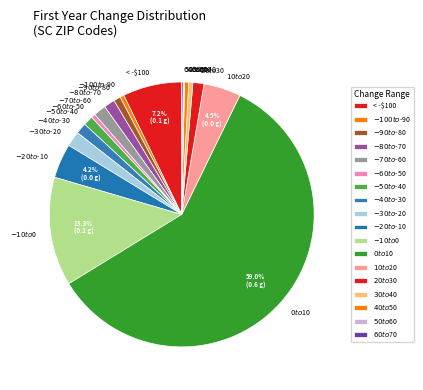

To the nearest percent, what portion does $-40 to $-30 represent?

1%